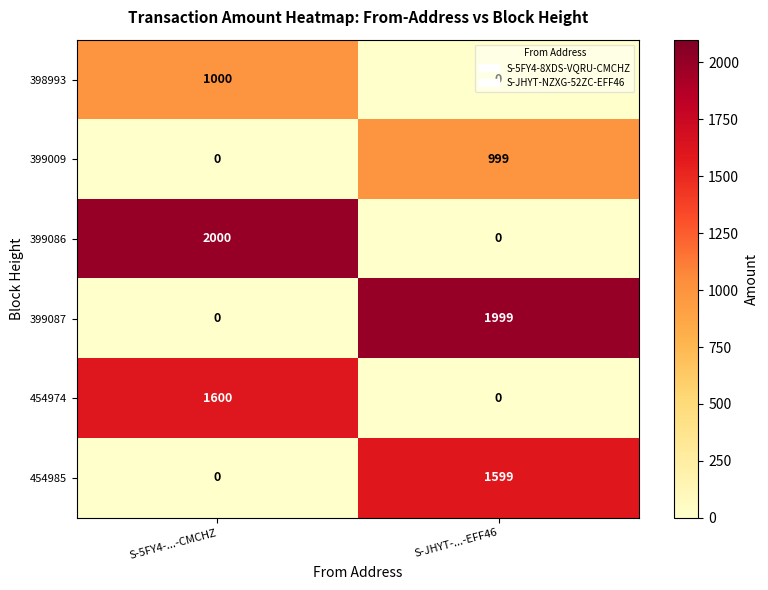

What is the difference between the 399009 values at S-5FY4-...-CMCHZ and S-JHYT-...-EFF46?

999